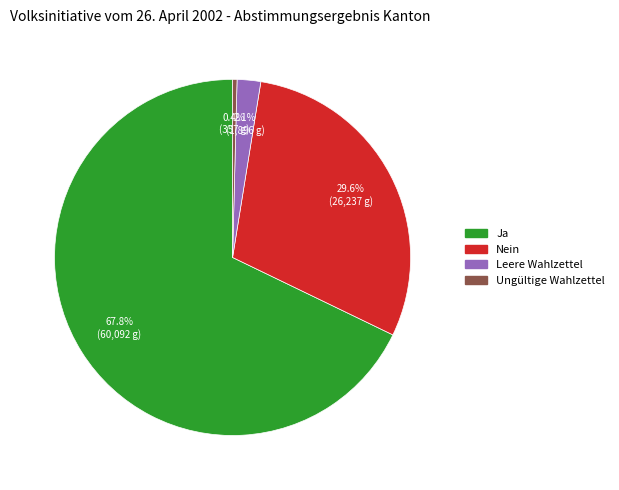

Which category has the smallest portion of the pie?

Ungültige Wahlzettel